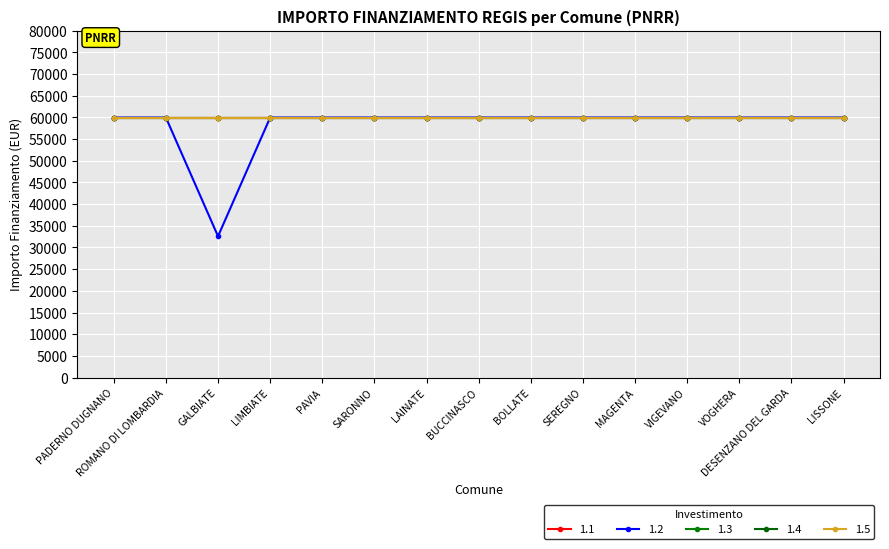

At how many categories does at least one series exceed 56036?

15